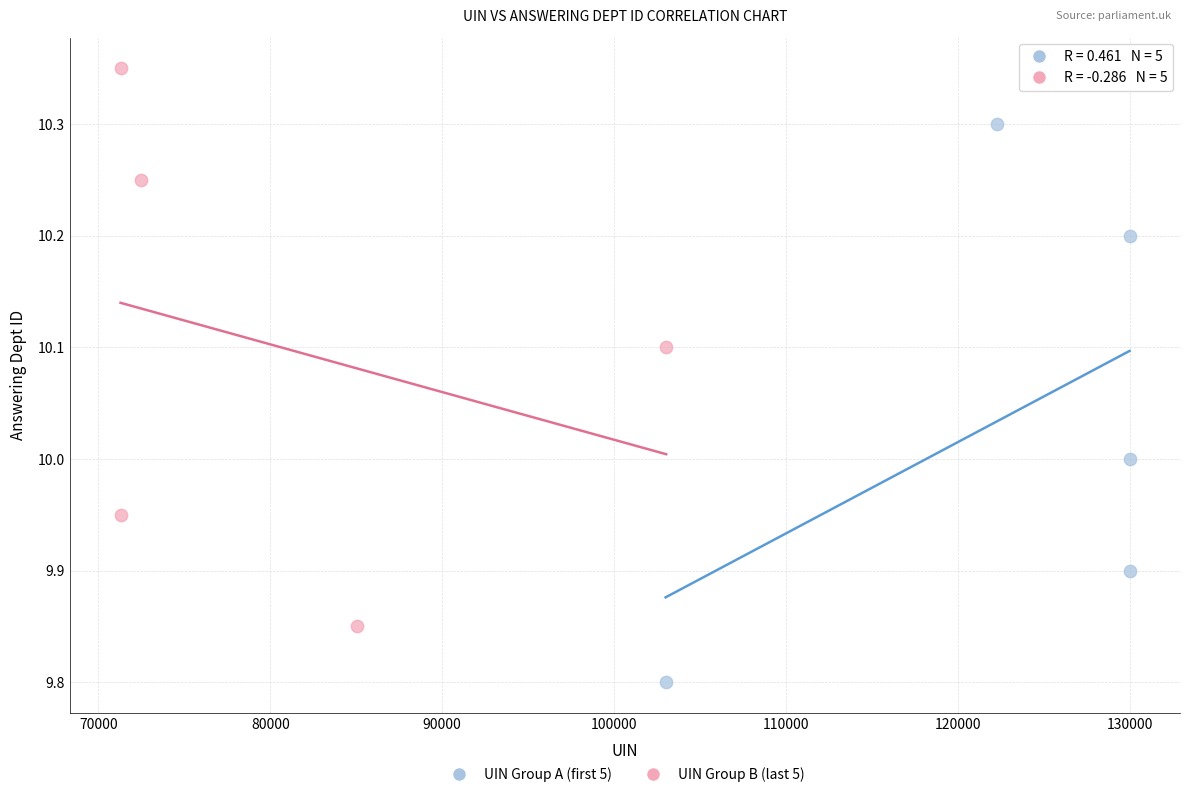

Which series reaches the minimum Y coordinate?

UIN Group A (first 5)